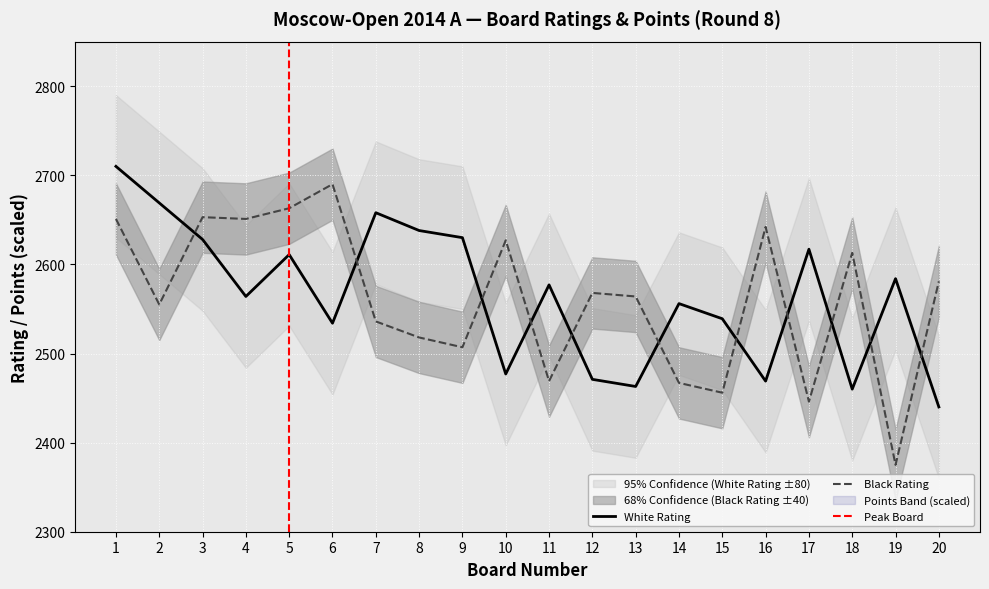

What is the value of the Black Rating point at the 8th from the left?

2518